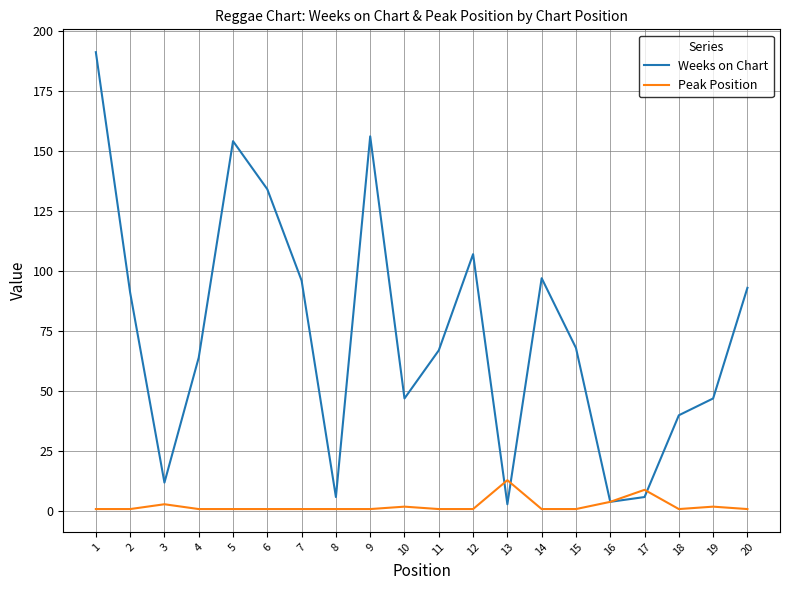

Which series has the largest total across all categories?

Weeks on Chart